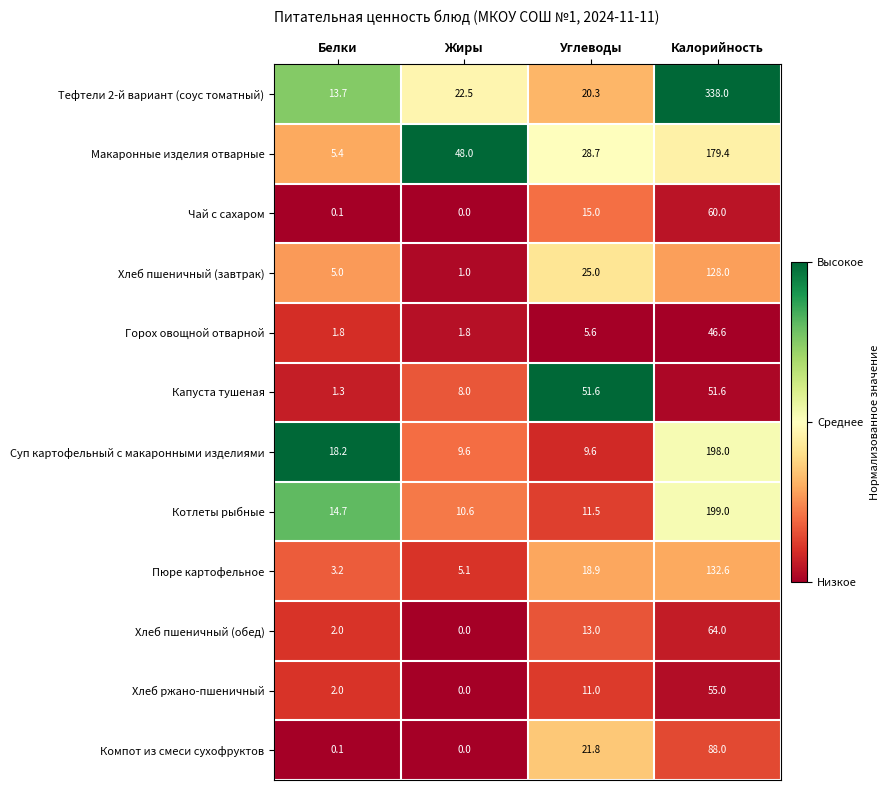

Is it true that Хлеб пшеничный (завтрак) equals 31.0 at Калорийность?

False